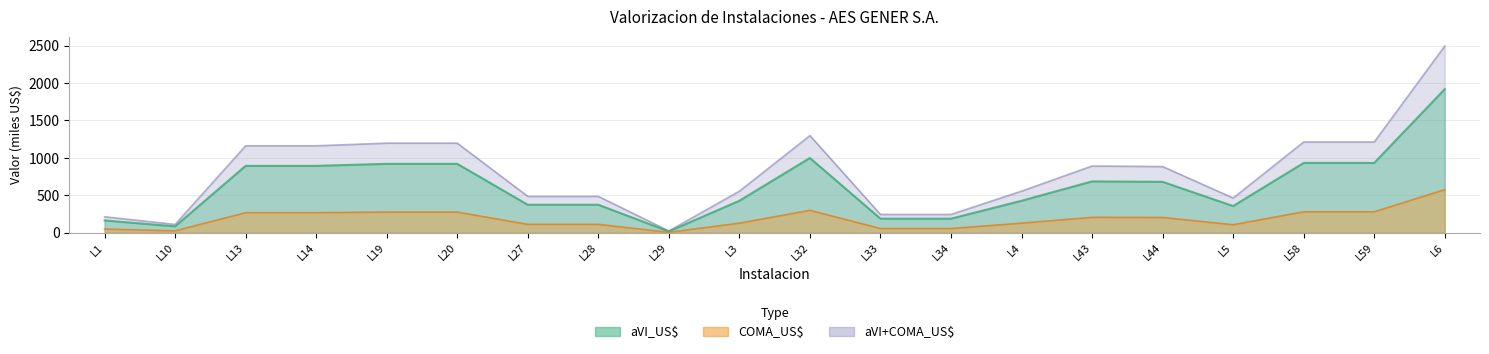

What is the minimum value for COMA_US$?

18.6